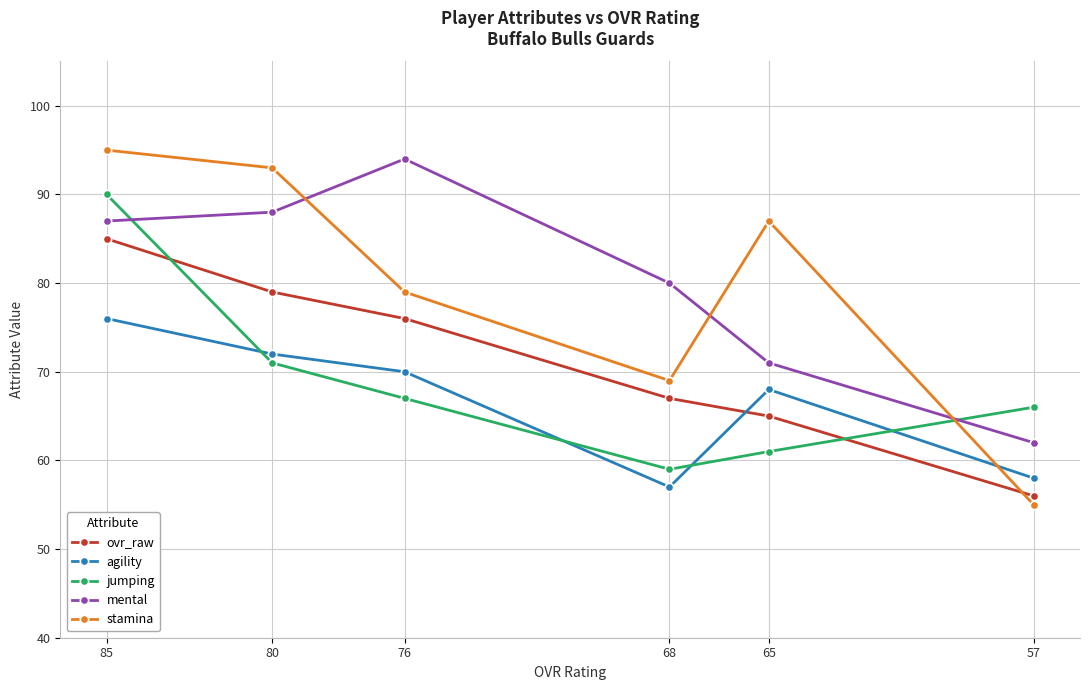

True or false: mental has a value of 94 at 65.

False